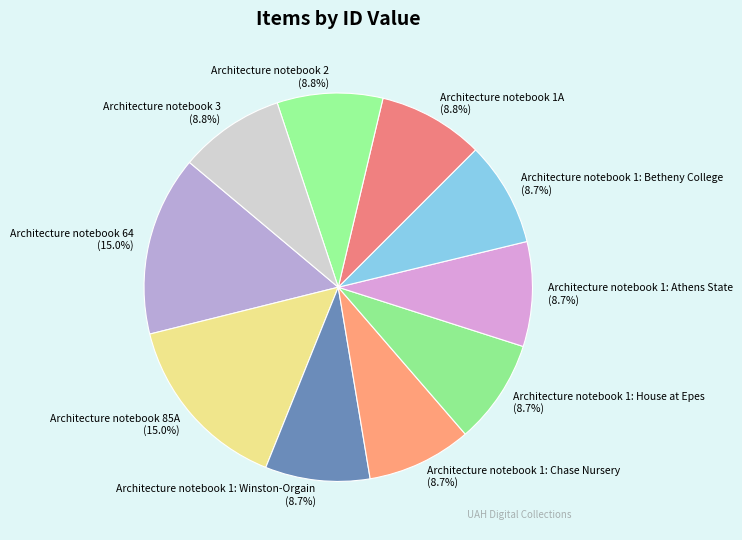

Approximately how many times larger is the value at Architecture notebook 3 compared to Architecture notebook 2?

1.0